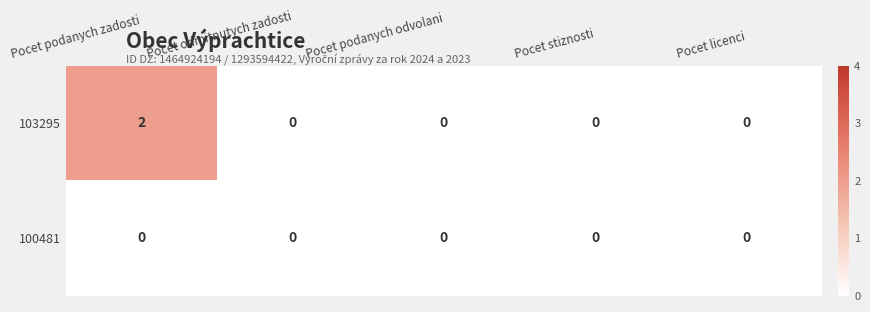

Between Pocet podanych zadosti and Pocet odmitnutych zadosti, which series saw the biggest shift?

103295